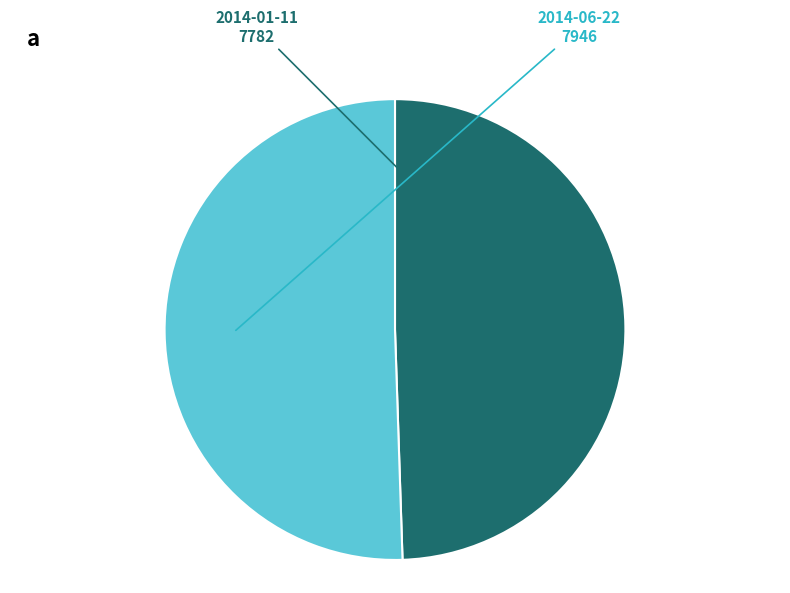

What is the smallest slice in the pie chart?

2014-01-11